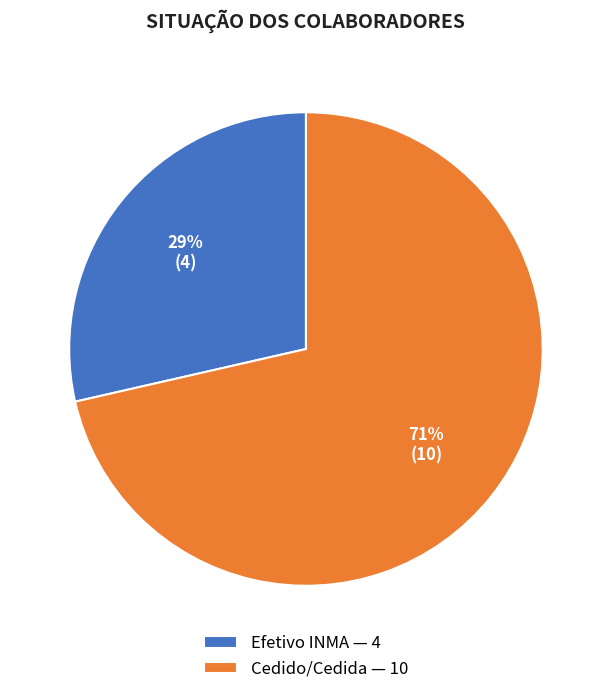

How many slices are in this pie chart?

2